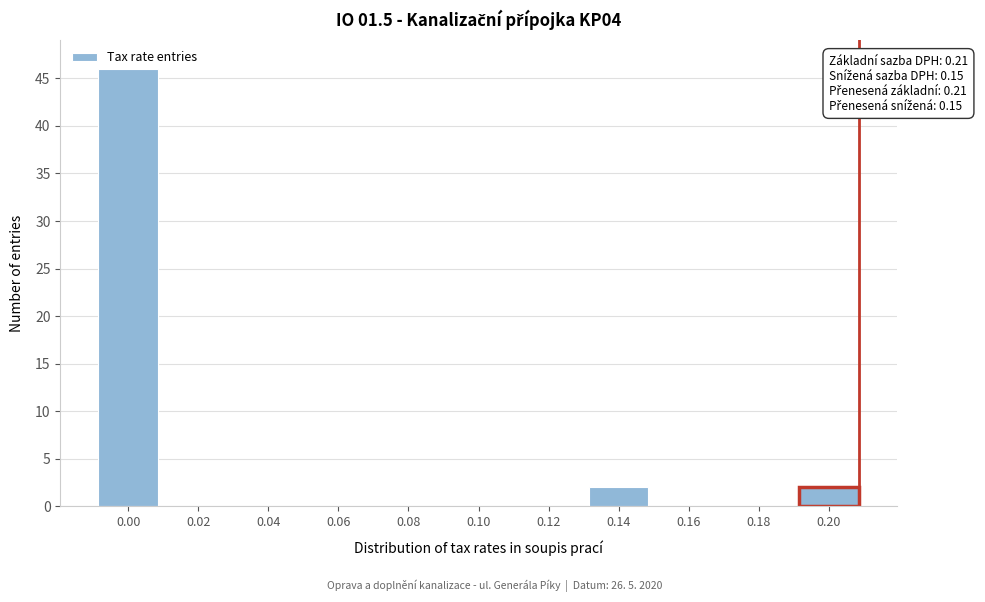

What is the greatest value displayed?

46